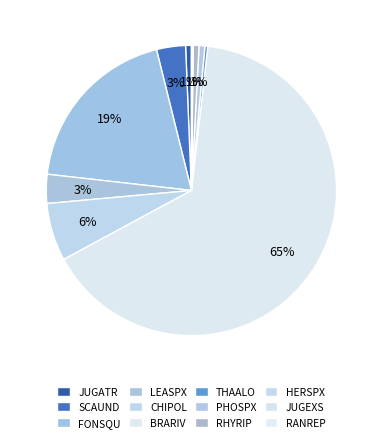

To the nearest percent, what percentage of the pie is BRARIV?

65%